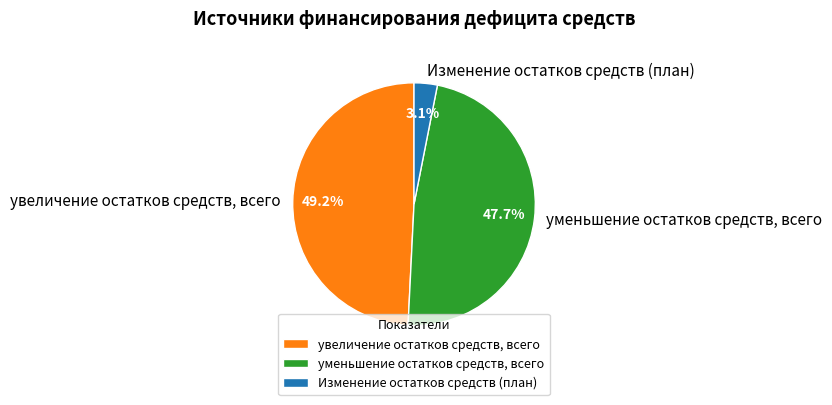

Between Изменение остатков средств (план) and уменьшение остатков средств, всего, which is larger?

уменьшение остатков средств, всего